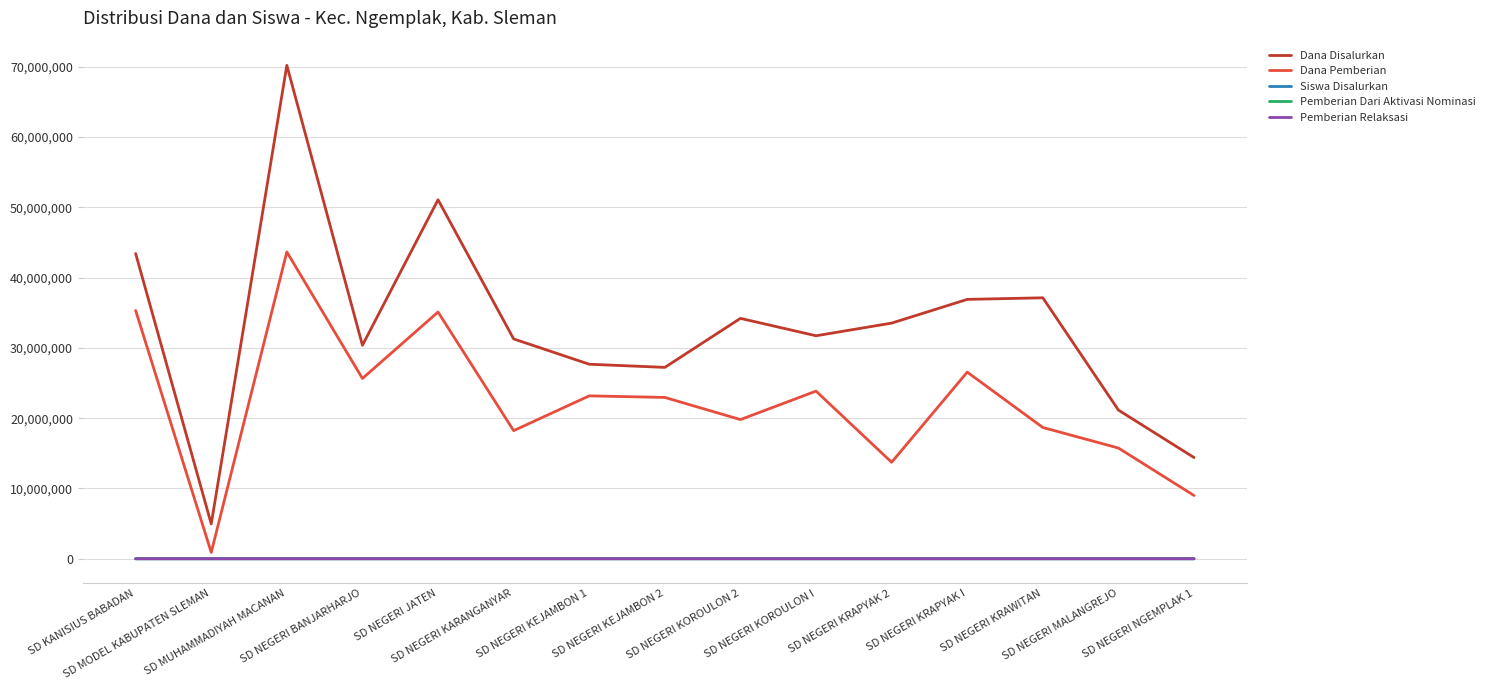

Which series has the widest spread of values?

Dana Disalurkan